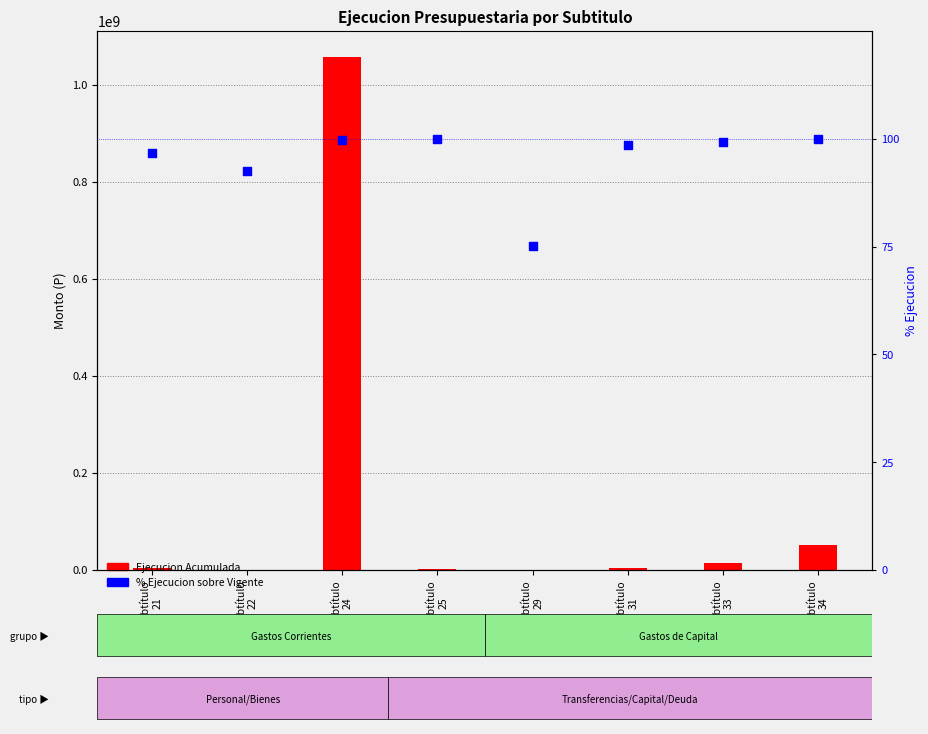

Which series reaches the maximum Y coordinate?

Ejecucion Acumulada